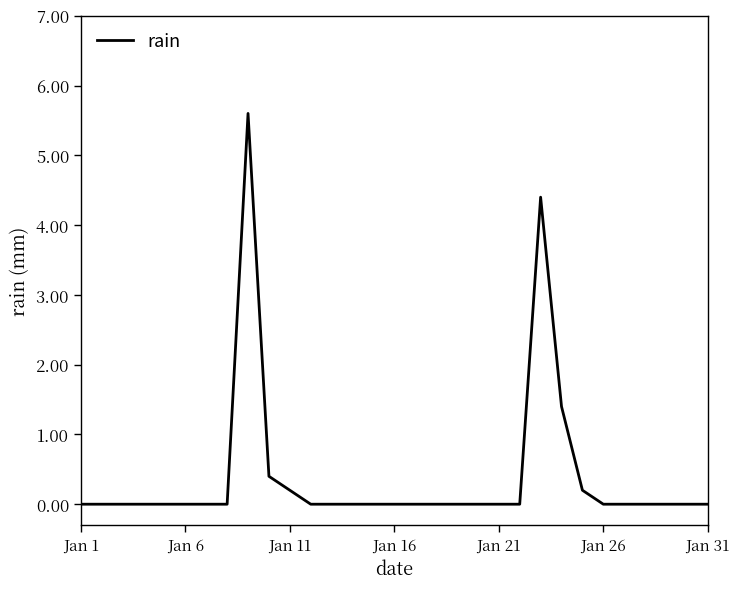

How many distinct data groups are displayed?

1